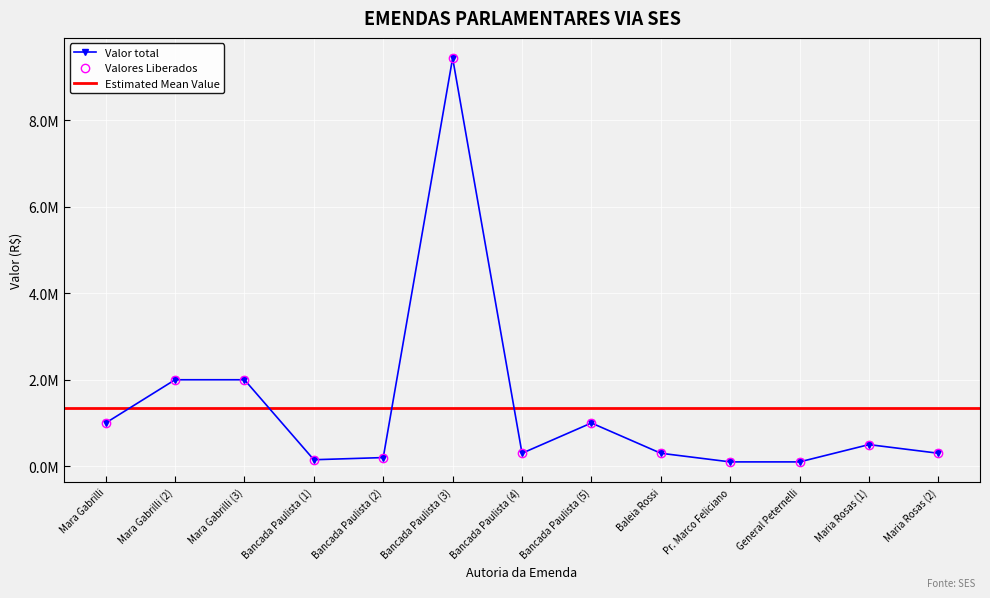

Which label corresponds to the largest value in the chart?

Bancada Paulista (3)